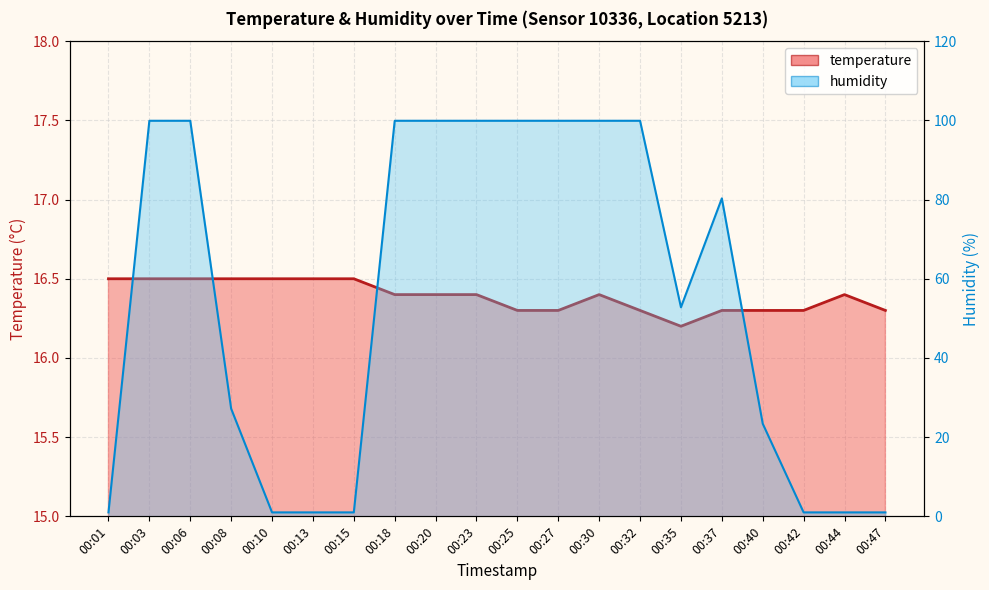

How many distinct data groups are displayed?

2